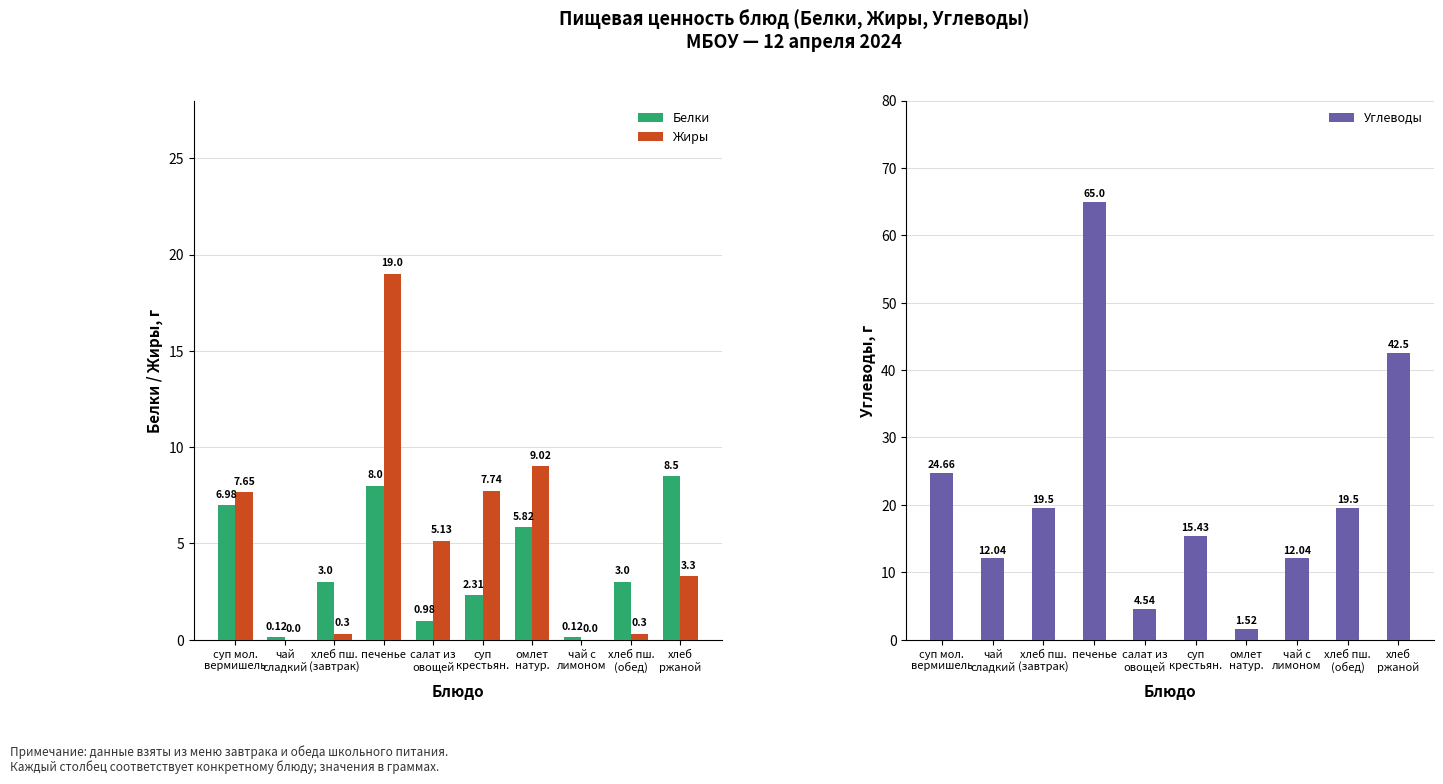

What is the label of the 5th bar from the right?

суп
крестьян.